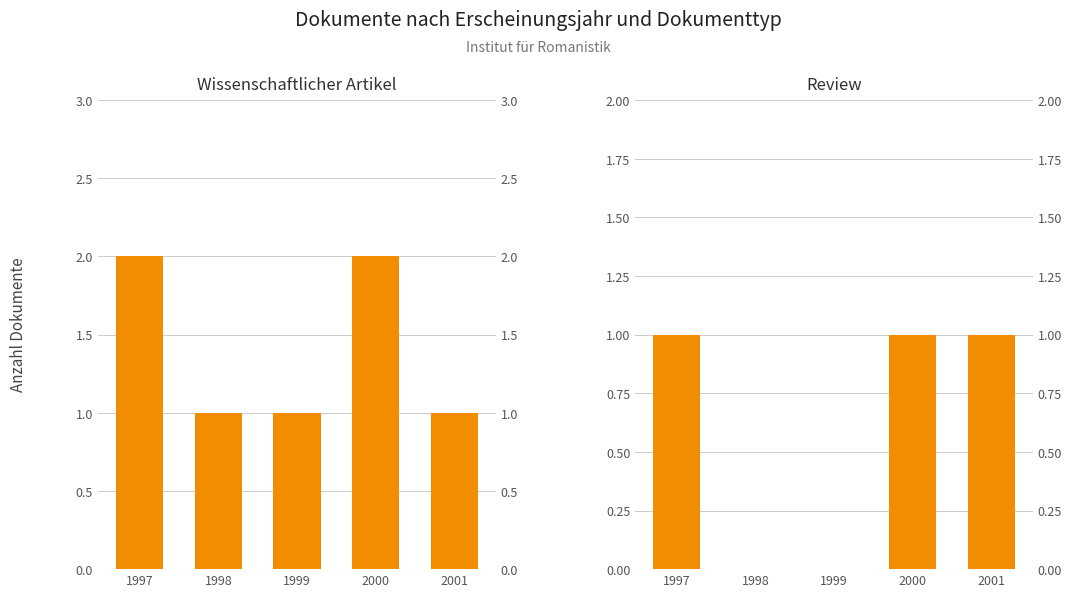

What is the difference between the highest and lowest values at 2000?

1